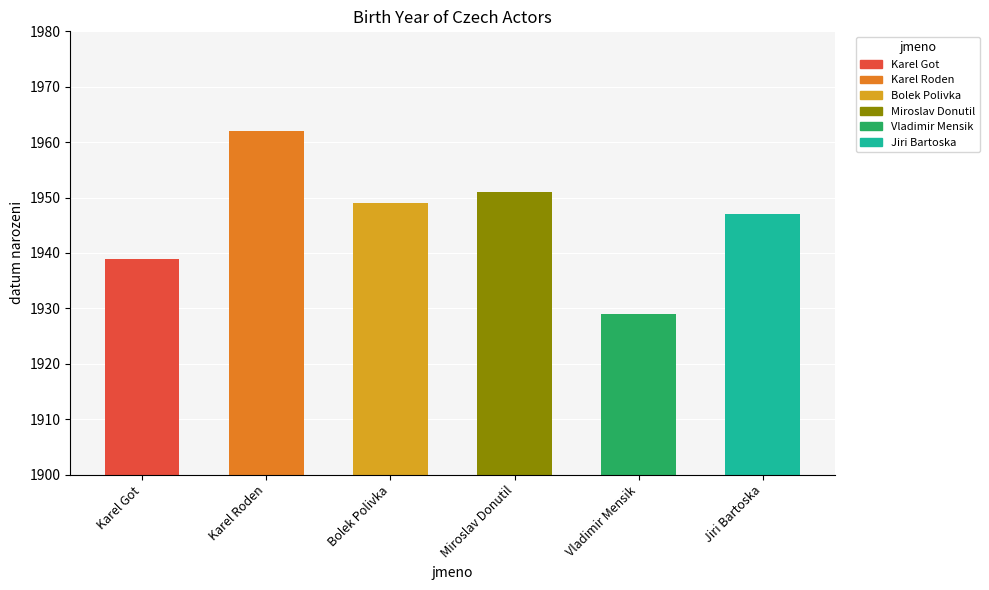

Is it true that the value at Bolek Polivka is 2593?

False